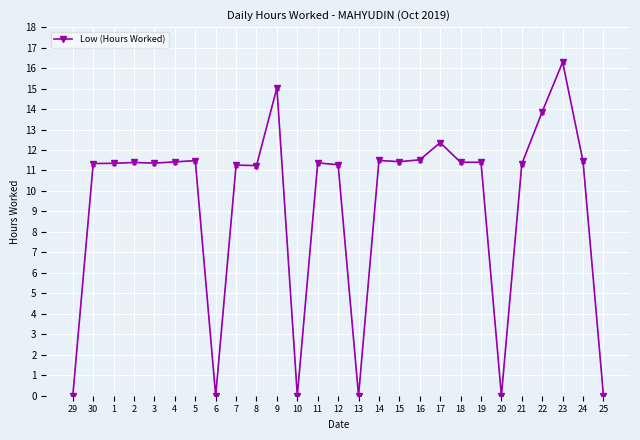

True or false: the data has more than 0 interior local peaks.

True